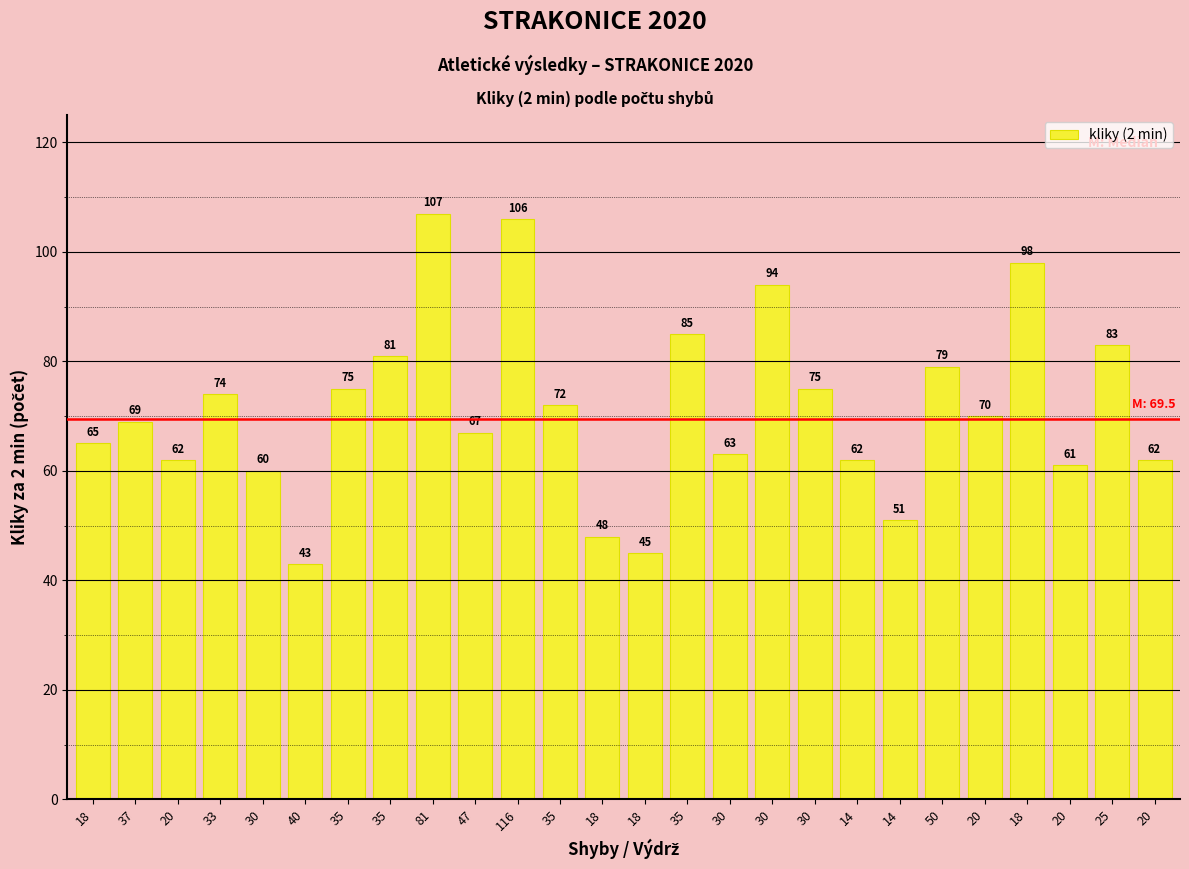

Where does the data first go above 70?

33